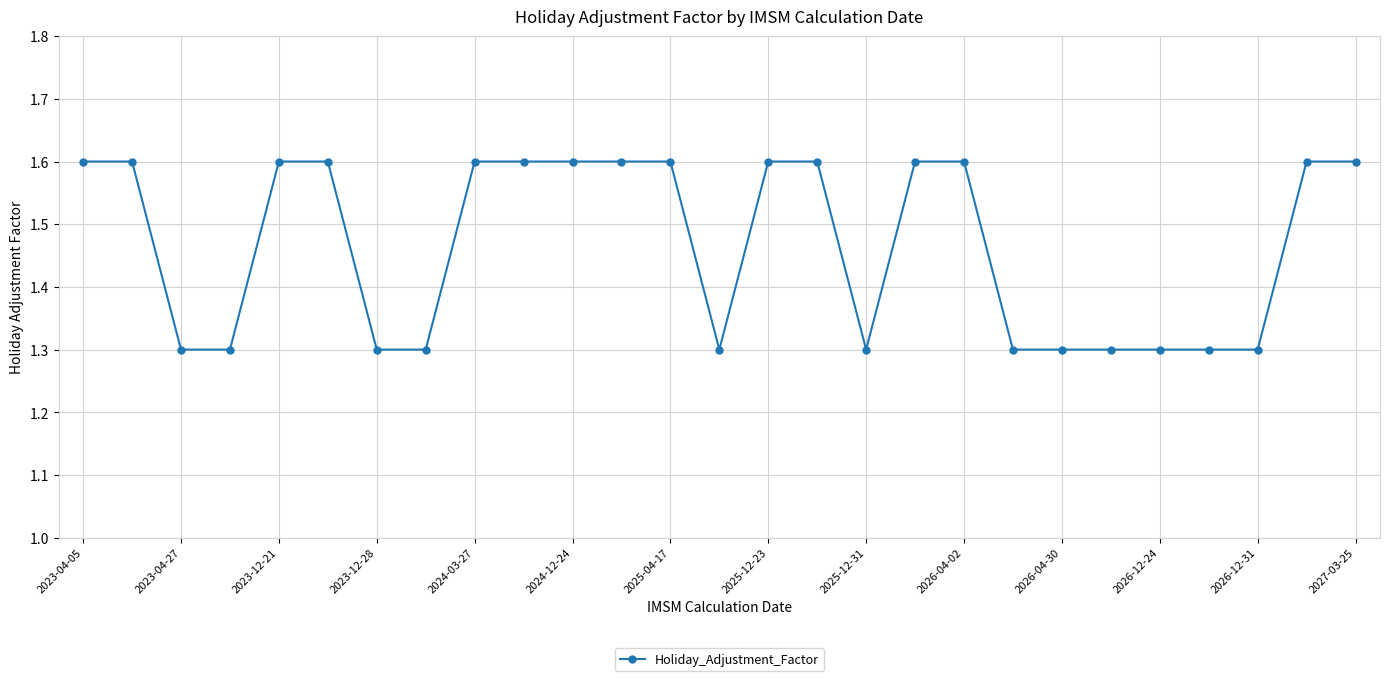

What is the smallest value displayed?

1.3